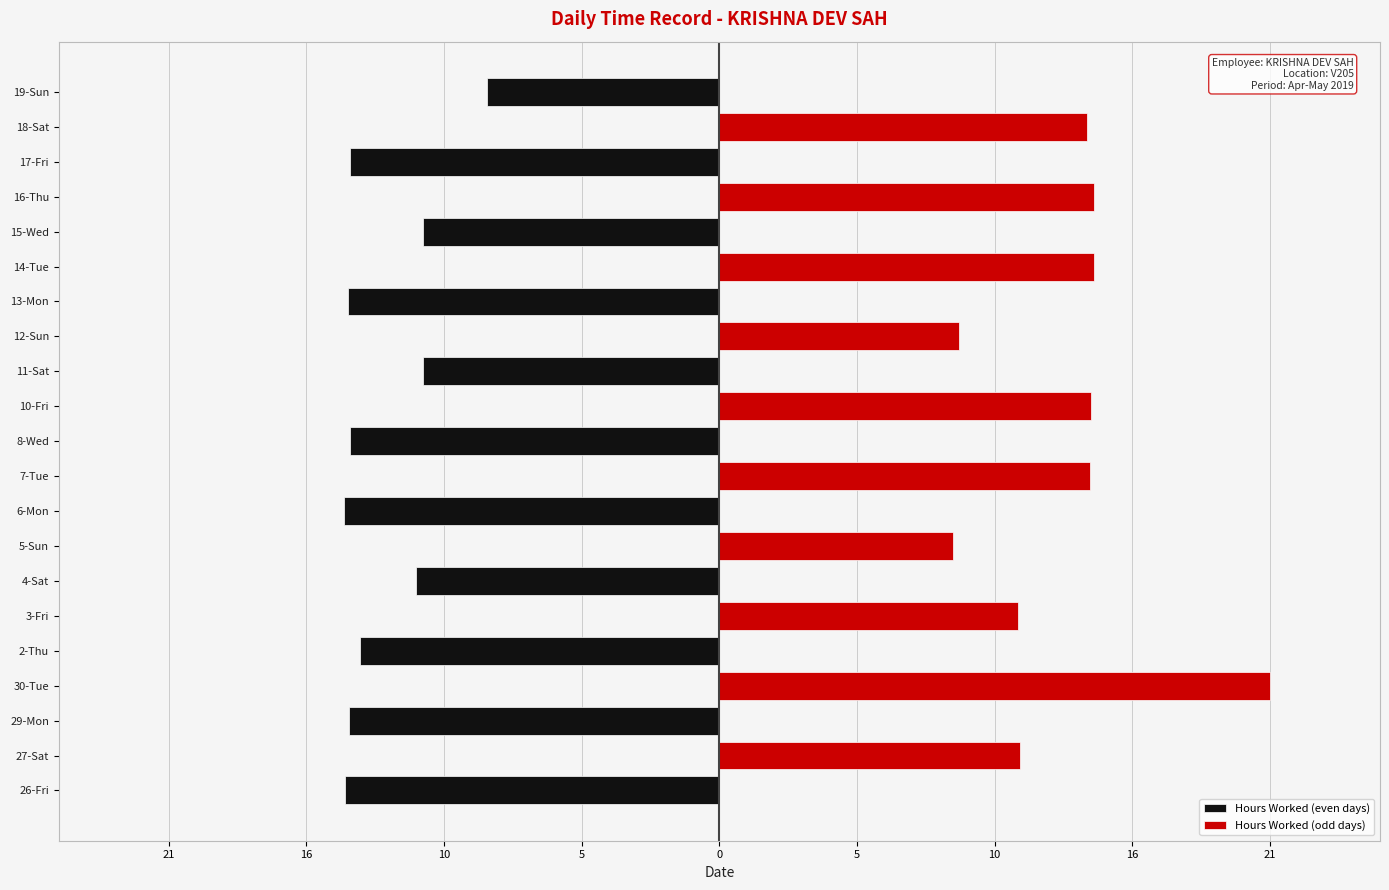

List the series in order of their peak value, lowest first.

Hours Worked (even days), Hours Worked (odd days)